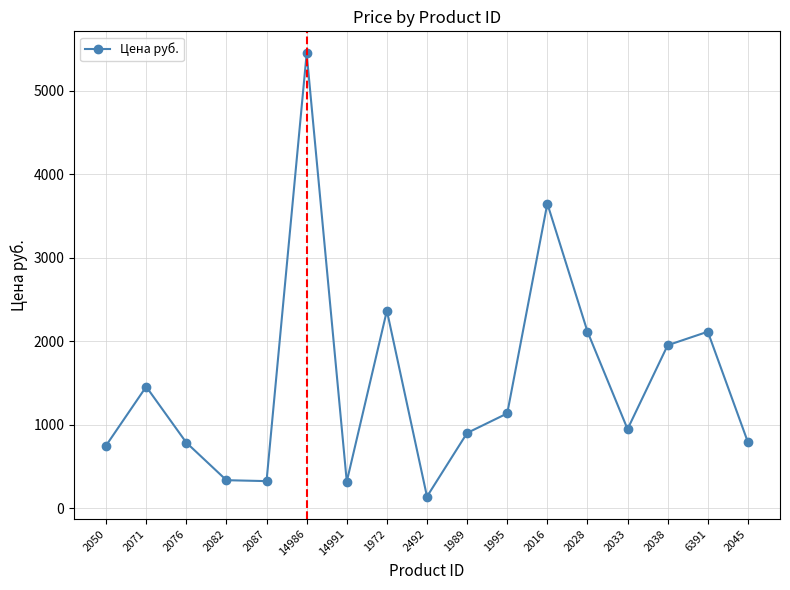

Does the chart have visible grid lines?

Yes